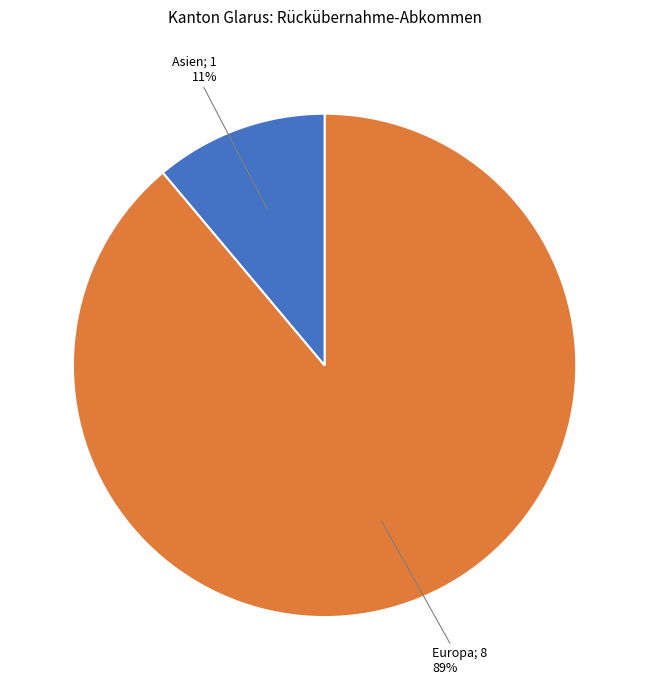

To the nearest percent, what is the average slice percentage?

50%